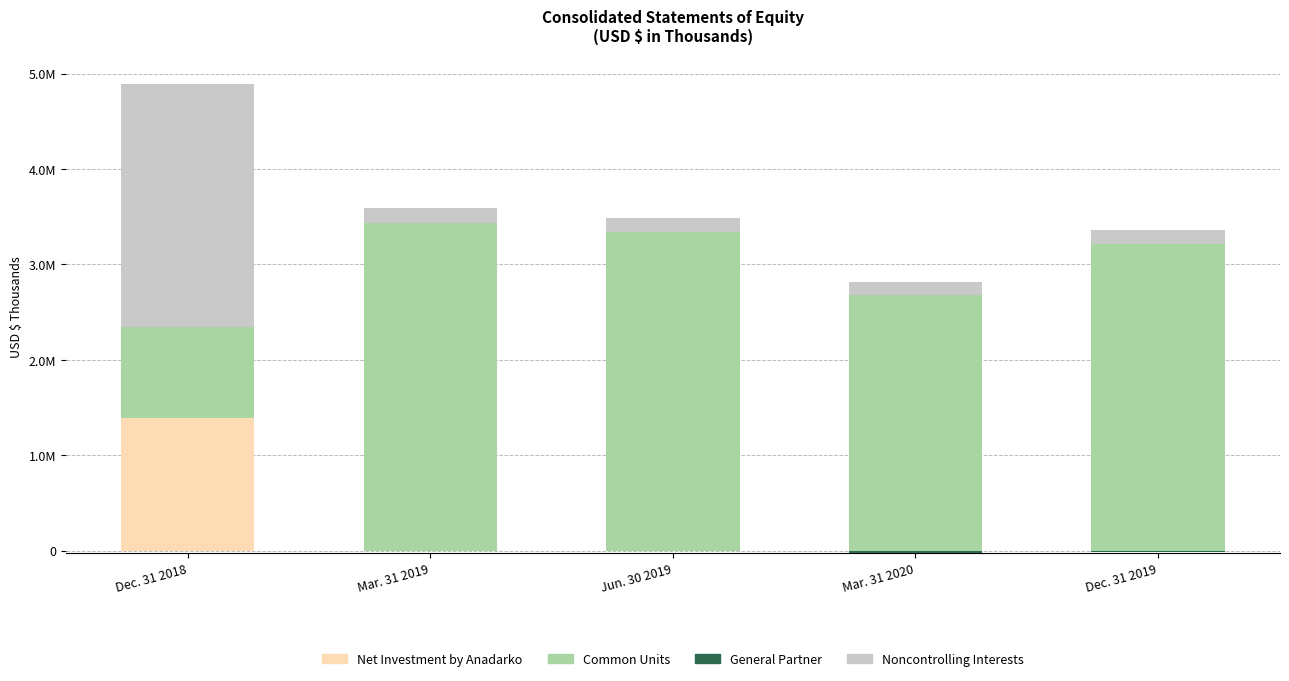

The Net Investment by Anadarko series shows 0 at Dec. 31 2019. True or false?

True